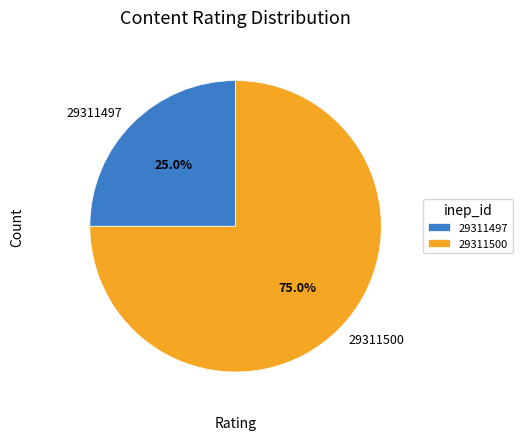

Do 29311497 and 29311500 together represent more than half of the pie?

Yes